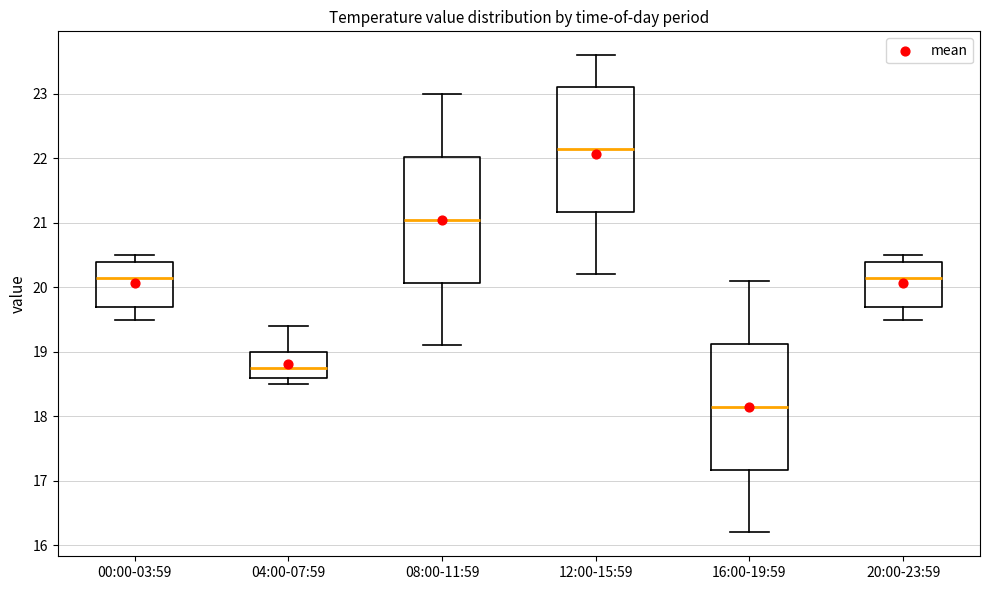

Where is the lower edge of the box for 12:00-15:59 on the y-axis? The values are not printed on the chart, so give them approximately, as read against the axis.

21.2